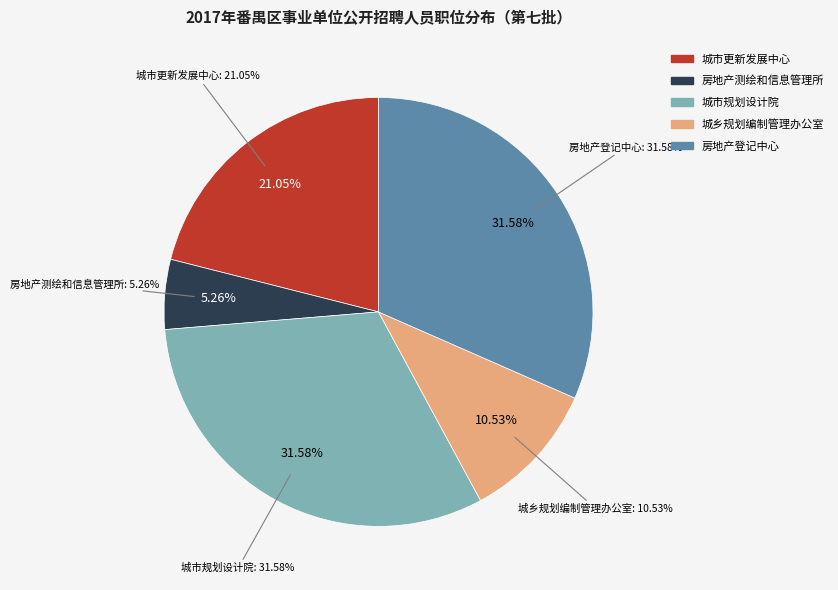

The A011 slice represents 11% of the pie. True or false?

False